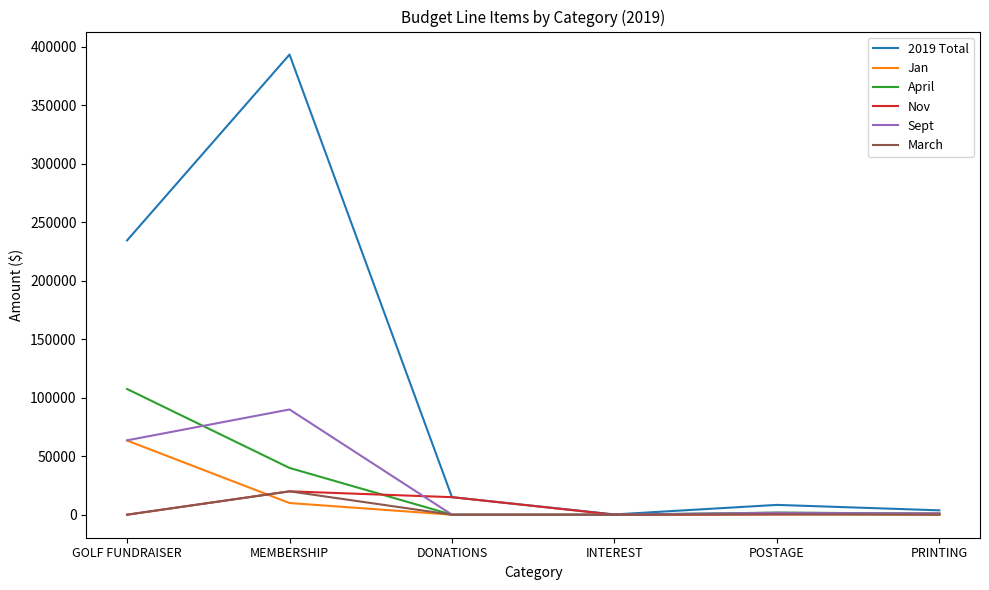

Is it true that 2019 Total equals 15000.0 at DONATIONS?

True